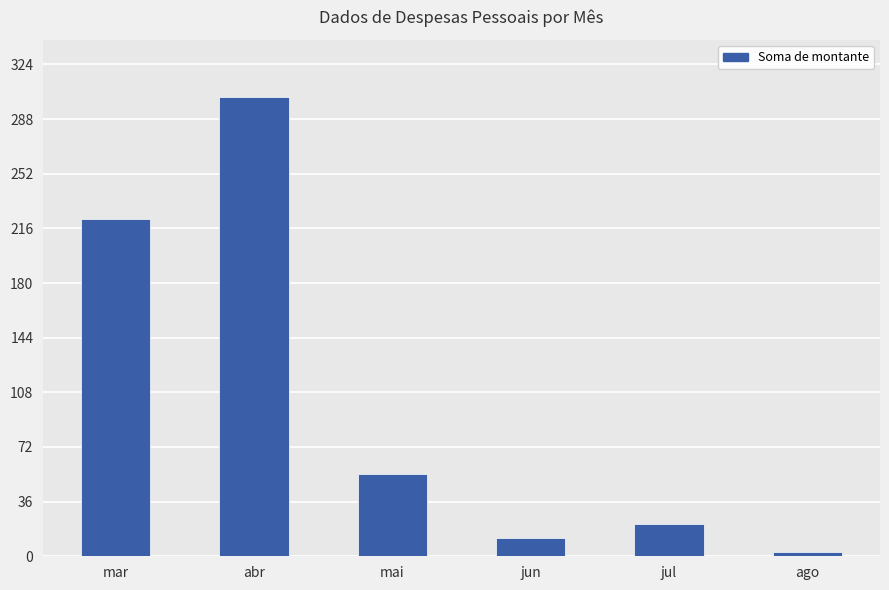

What is the greatest value displayed?

302.8